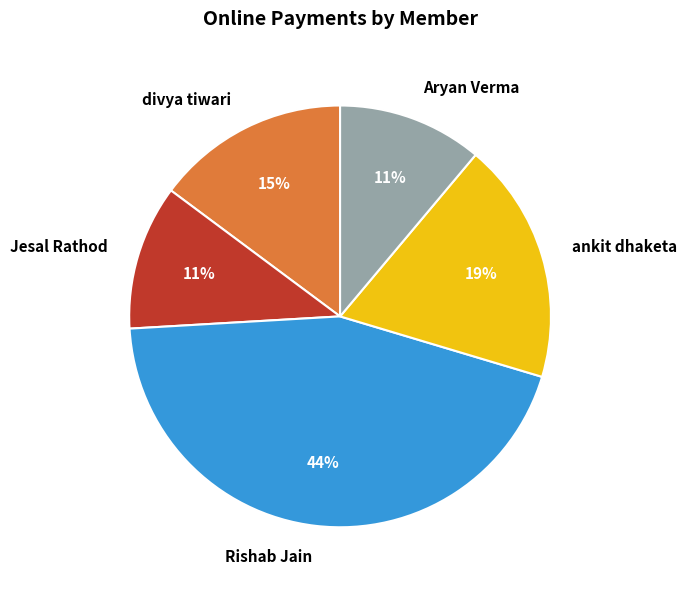

Is the sum of Rishab Jain and Jesal Rathod greater than half?

Yes